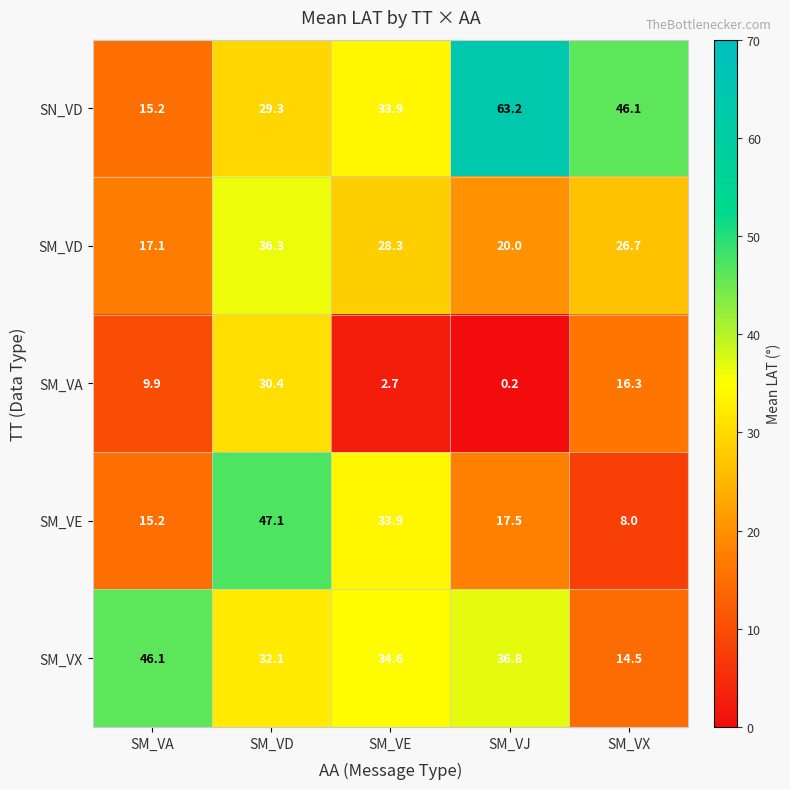

Reading left to right, what are all the values shown in this chart?

SN_VD: 15.2	29.3	33.9	63.2	46.1
SM_VD: 17.1	36.3	28.3	20.0	26.7
SM_VA: 9.9	30.4	2.7	0.2	16.3
SM_VE: 15.2	47.1	33.9	17.5	8.0
SM_VX: 46.1	32.1	34.6	36.8	14.5